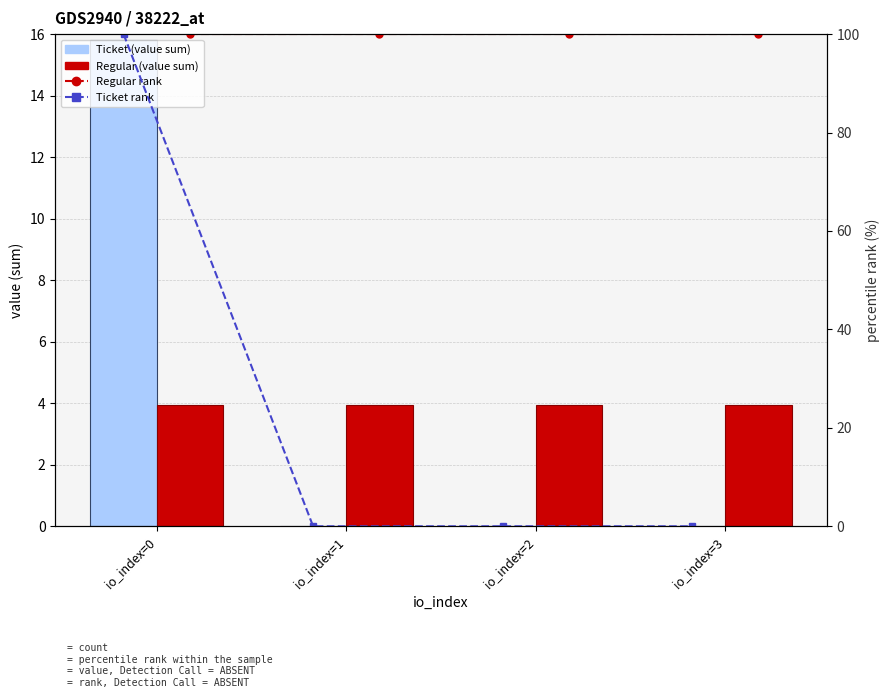

The Regular series shows 4.0 at io_index=1. True or false?

True